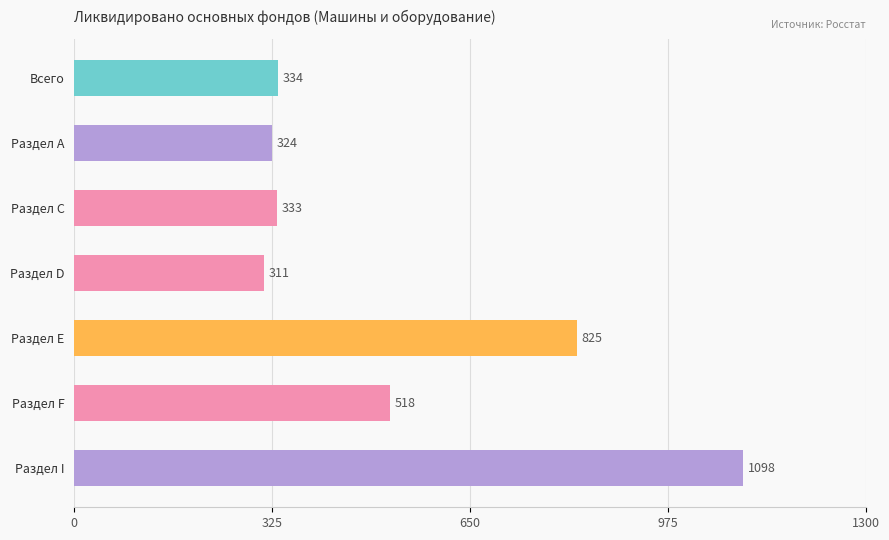

The chart shows a value of 1838 at Раздел I. True or false?

False